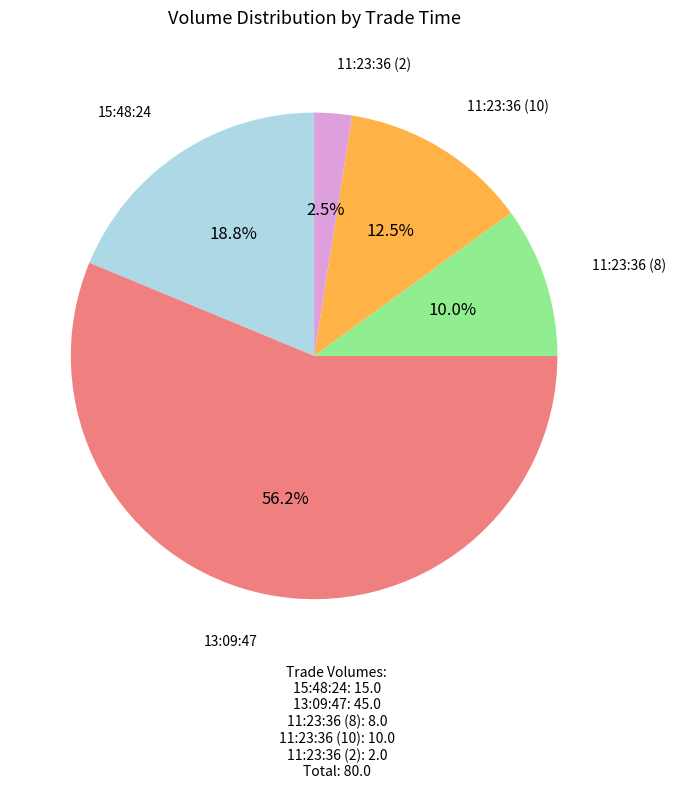

Does any single category account for the majority?

Yes